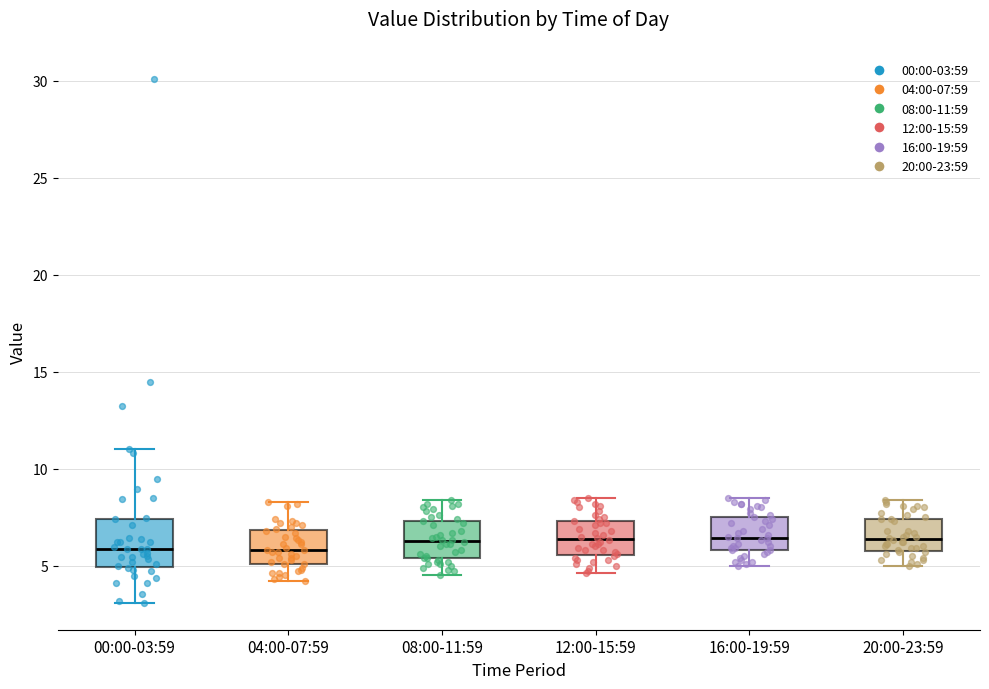

Reading left to right, transcribe this box plot: for each box, give where its median line is, the range the box spans, and where its two whiskers end, as read against the y-axis. The values are not printed on the chart, so give them approximately, as read against the axis.

00:00-03:59: median 6.0, box 5.0 to 7.5, whiskers 3.0 to 11.0
04:00-07:59: median 6.0, box 5.0 to 7.0, whiskers 4.0 to 8.5
08:00-11:59: median 6.5, box 5.5 to 7.5, whiskers 4.5 to 8.5
12:00-15:59: median 6.5, box 5.5 to 7.5, whiskers 4.5 to 8.5
16:00-19:59: median 6.5, box 6.0 to 7.5, whiskers 5.0 to 8.5
20:00-23:59: median 6.5, box 6.0 to 7.5, whiskers 5.0 to 8.5